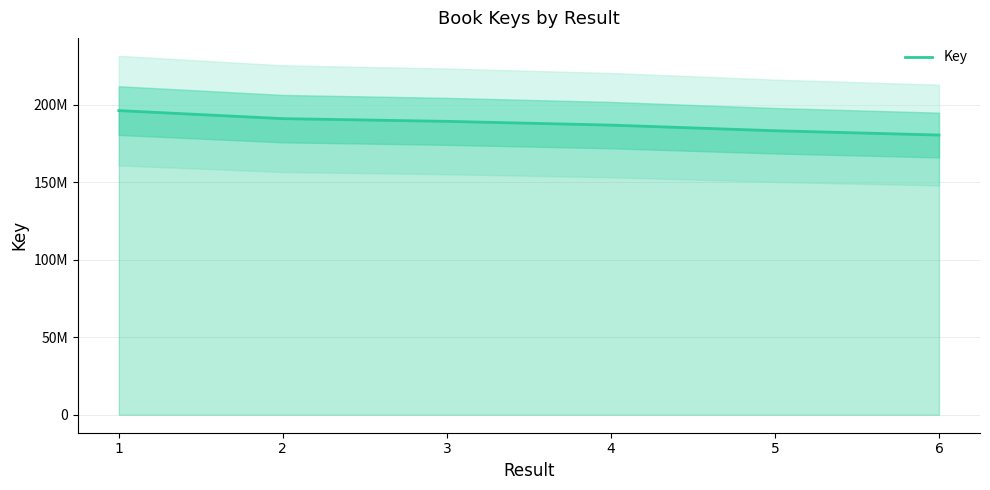

Rank the categories by value from lowest to highest.

6, 5, 4, 3, 2, 1